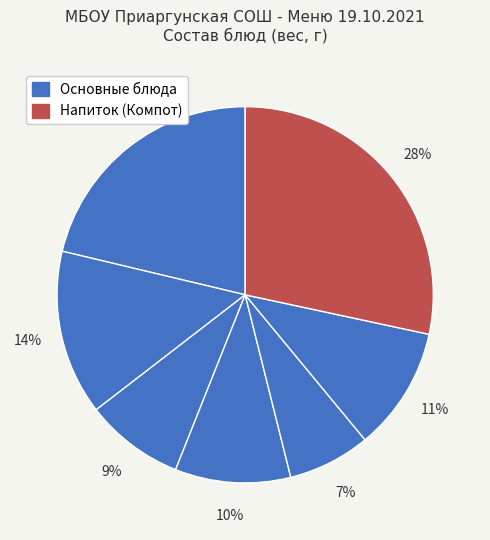

Count the number of slices in the pie.

7